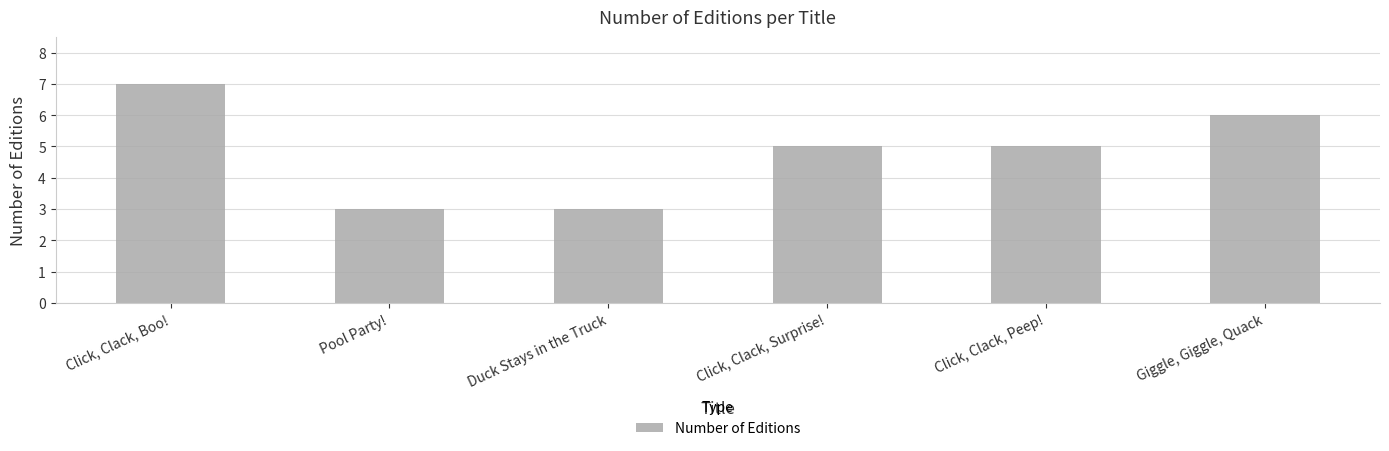

How many bars are there in total?

6